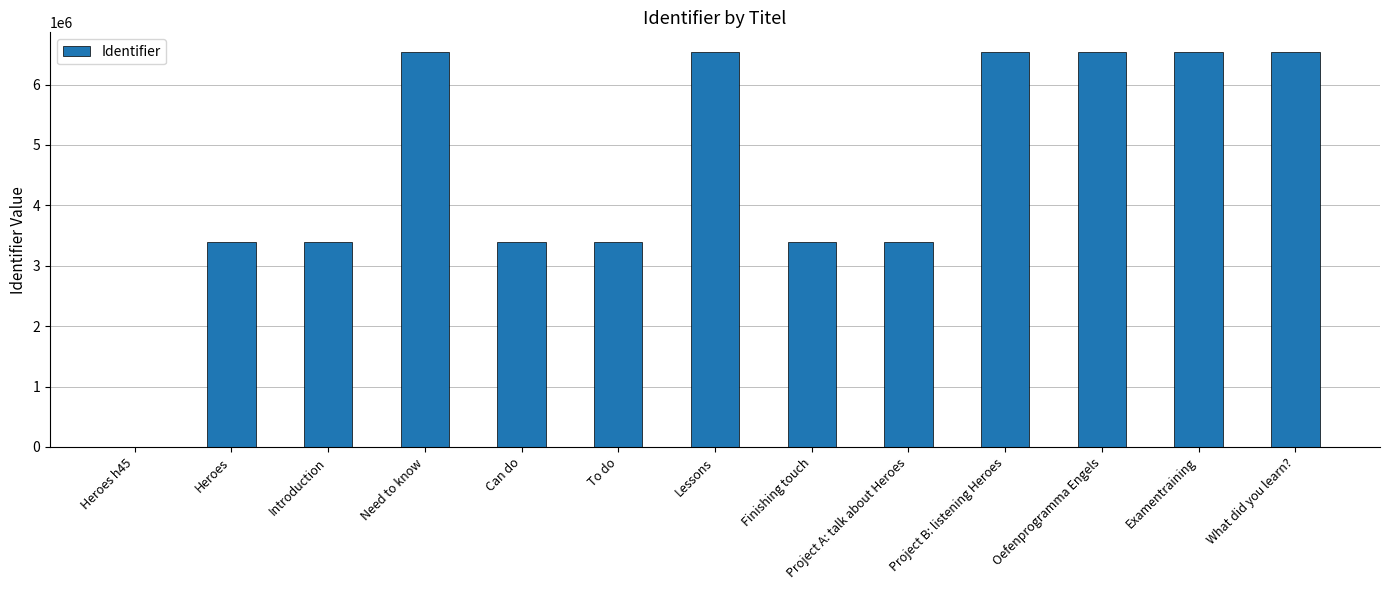

How many data points does each series have?

13